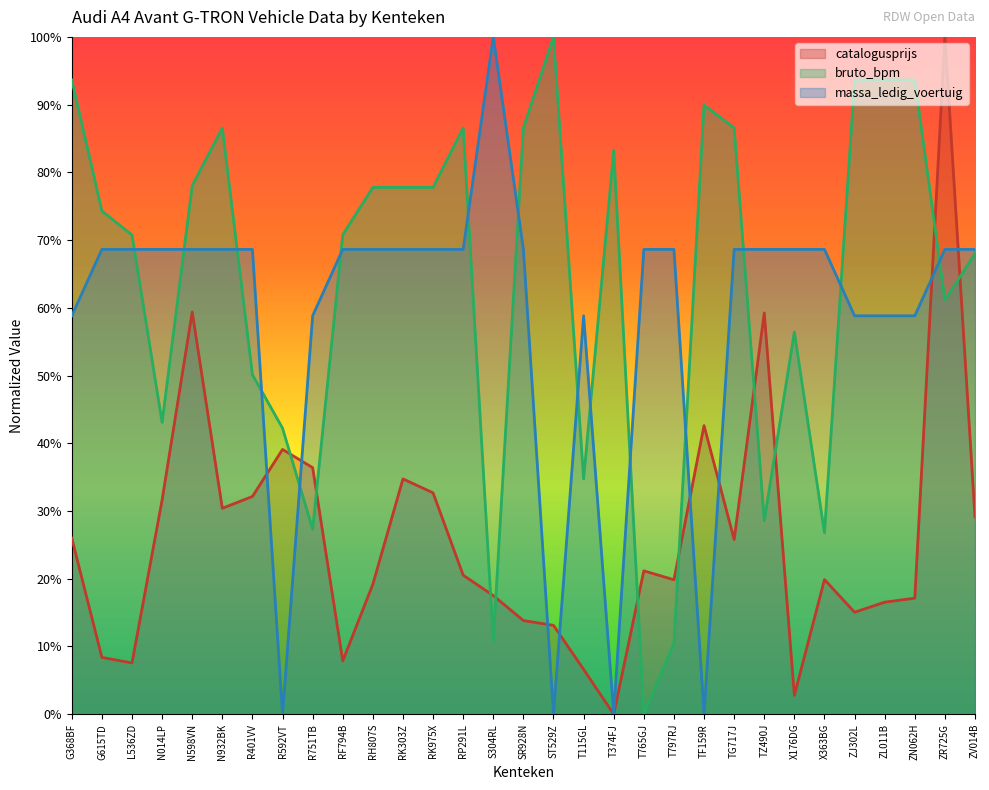

True or false: massa_ledig_voertuig and bruto_bpm cross at least once.

True